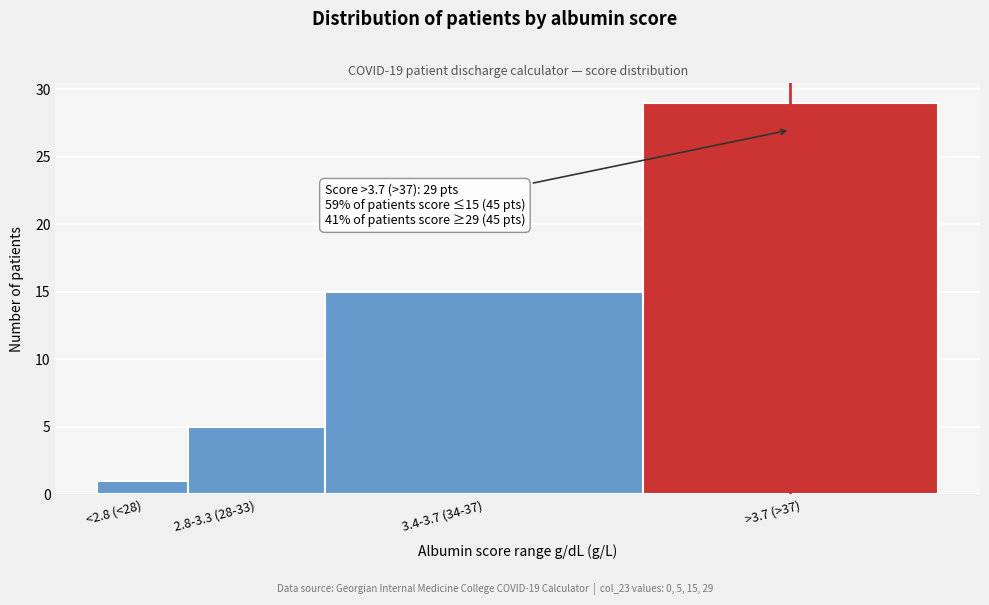

Reading left to right, extract all data points from this chart.

1	5	15	29